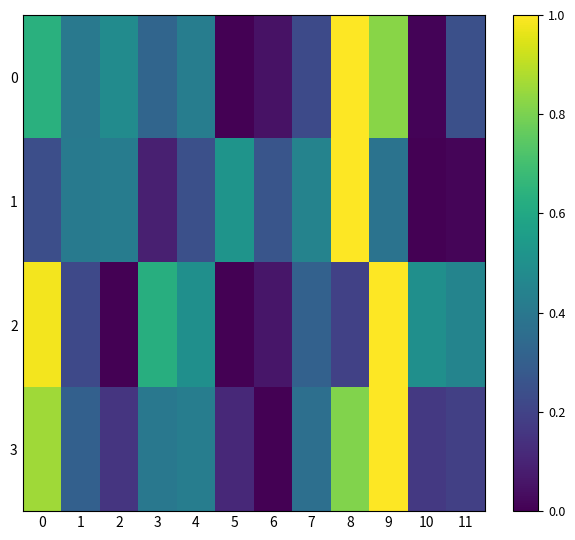

Rank the series by their maximum value, from lowest to highest.

0, 1, 2, 3